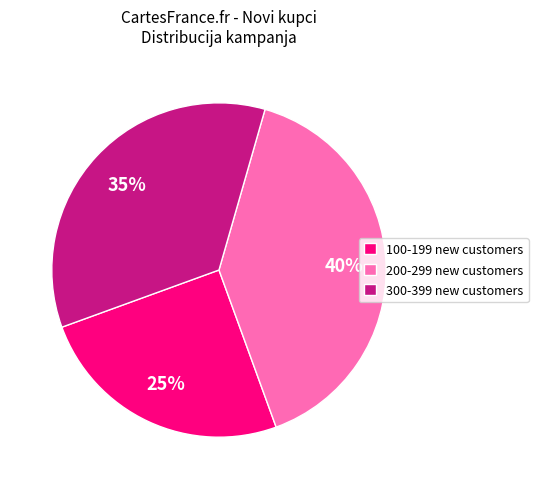

Is there any slice that represents more than half of the pie?

No